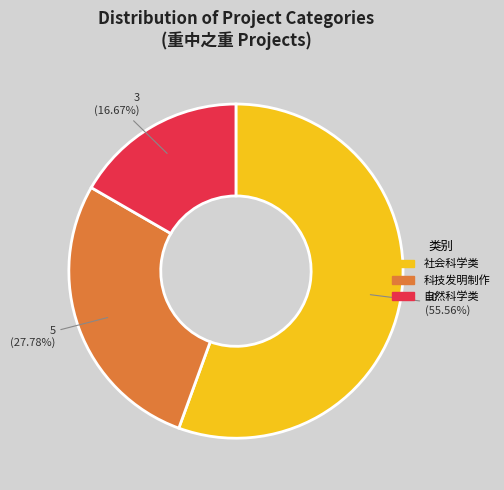

Is there any slice that represents more than half of the pie?

Yes